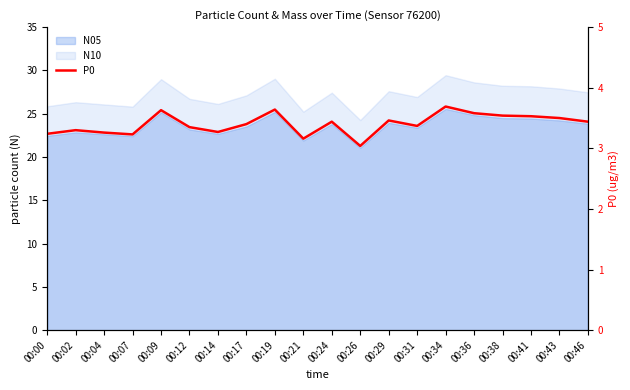

Between 00:43 and 00:31, which is larger?

00:43